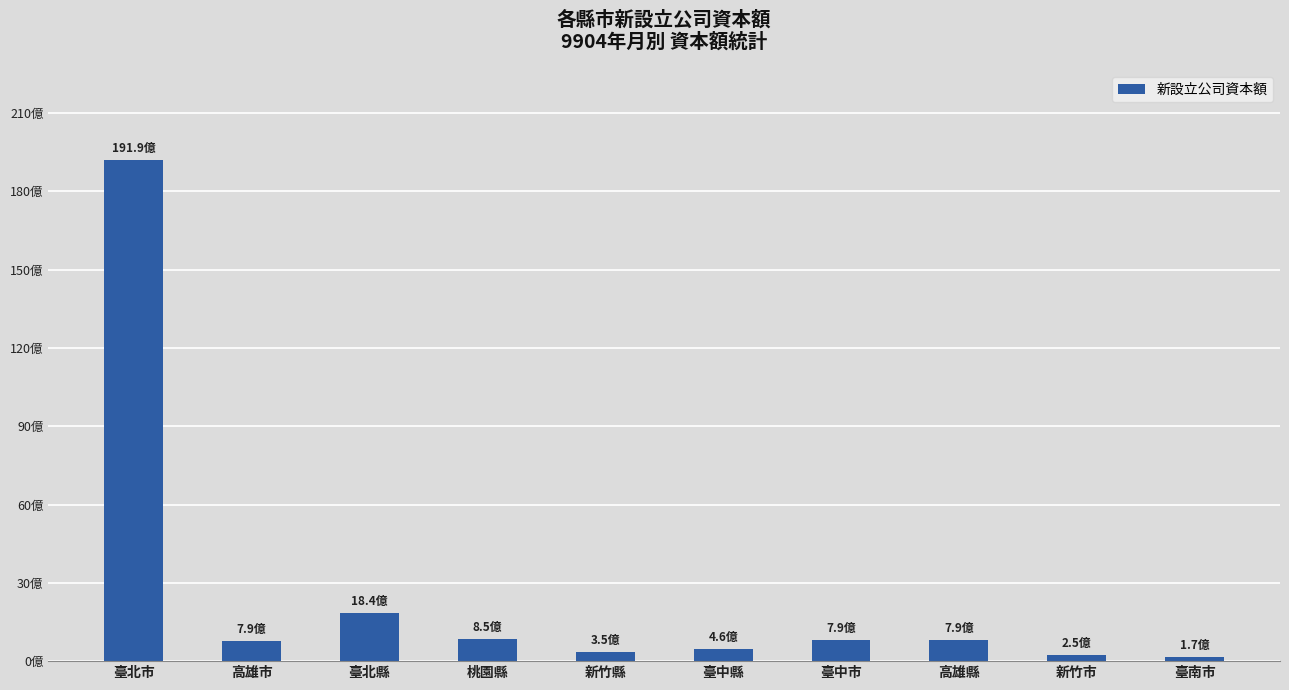

Between 臺中縣 and 新竹市, which is larger?

臺中縣